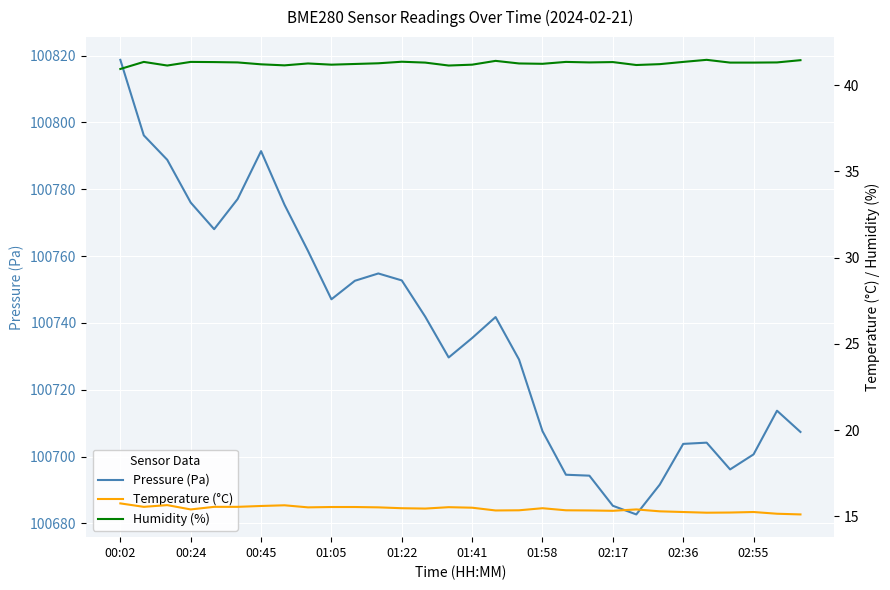

Reading left to right, extract all data points from this chart.

Pressure (Pa): 100818.8	100796.1	100788.8	100776.0	100768.1	100777.1	100791.4	100775.4	100761.6	100747.1	100752.6	100754.8	100752.7	100741.9	100729.7	100735.5	100741.8	100729.1	100707.6	100694.6	100694.3	100685.3	100682.7	100691.6	100703.8	100704.2	100696.2	100700.7	100713.8	100707.4
Temperature (°C): 15.8	15.6	15.7	15.4	15.6	15.6	15.6	15.6	15.5	15.5	15.5	15.5	15.5	15.4	15.5	15.5	15.3	15.3	15.5	15.3	15.3	15.3	15.4	15.3	15.2	15.2	15.2	15.2	15.2	15.1
Humidity (%): 40.9	41.4	41.1	41.4	41.3	41.3	41.2	41.1	41.3	41.2	41.2	41.3	41.4	41.3	41.1	41.2	41.4	41.3	41.2	41.4	41.3	41.3	41.2	41.2	41.4	41.5	41.3	41.3	41.3	41.5